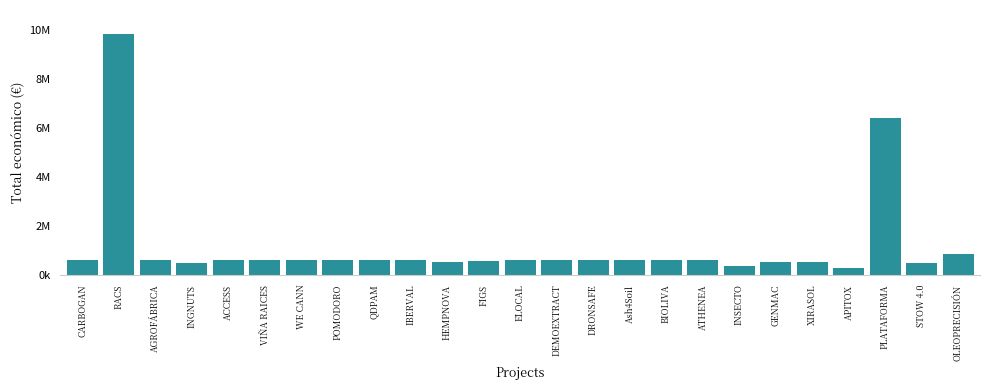

Is it true that the value at ELOCAL is 586120?

True